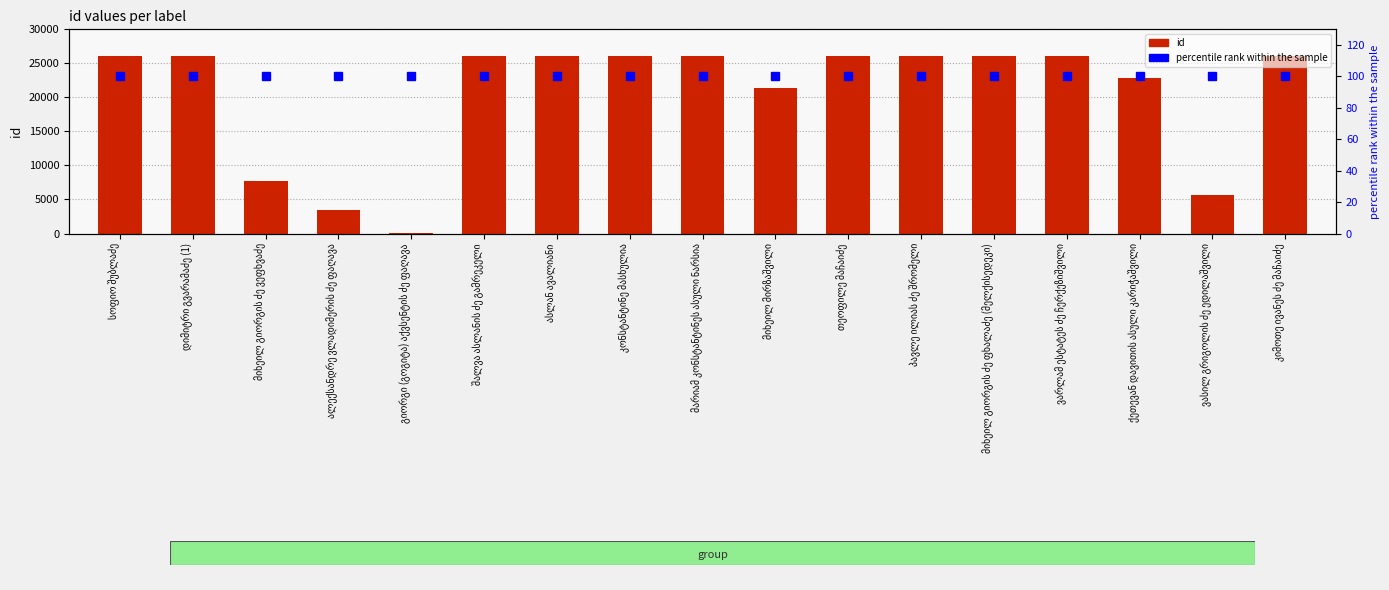

Reading right to left, extract all data points from this chart.

id: კიმოთე ივანეს ძე მაჩაიძე=26124	ვასილ გრიგოლის ძე ედილაშვილი=5649	ქეთევან დავითის ასული კარიჭაშვილი=22812	ვარლამ ესტატეს ძე ჩერქეზიშვილი=26118	მიხეილ გიორგის ძე ფხალაძე (მელქისედეკი)=26119	პავლე ილიას ძე შრომელი=26120	თეოფილე მაჩაიძე=26121	მიხეილ მირზაშვილი=21312	მარიამ კონსტანტინეს ასული ნარსია=26122	კონსტანტინე მასხულია=26123	ასლან ავალიანი=26125	შალვა ასლანის ძე გამრეკელი=26126	გიორგი (გოგიტა) აქვსენტის ძე ფაღავა=103	ალექსანდრე ვლადიმერის ძე ფაღავა=3446	მიხეილ გიორგის ძე ვეფხვაძე=7730	დიმიტრი გვარამაძე (1)=26127	სოფიო შუბლაძე=26128
percentile rank within the sample: კიმოთე ივანეს ძე მაჩაიძე=100	ვასილ გრიგოლის ძე ედილაშვილი=100	ქეთევან დავითის ასული კარიჭაშვილი=100	ვარლამ ესტატეს ძე ჩერქეზიშვილი=100	მიხეილ გიორგის ძე ფხალაძე (მელქისედეკი)=100	პავლე ილიას ძე შრომელი=100	თეოფილე მაჩაიძე=100	მიხეილ მირზაშვილი=100	მარიამ კონსტანტინეს ასული ნარსია=100	კონსტანტინე მასხულია=100	ასლან ავალიანი=100	შალვა ასლანის ძე გამრეკელი=100	გიორგი (გოგიტა) აქვსენტის ძე ფაღავა=100	ალექსანდრე ვლადიმერის ძე ფაღავა=100	მიხეილ გიორგის ძე ვეფხვაძე=100	დიმიტრი გვარამაძე (1)=100	სოფიო შუბლაძე=100